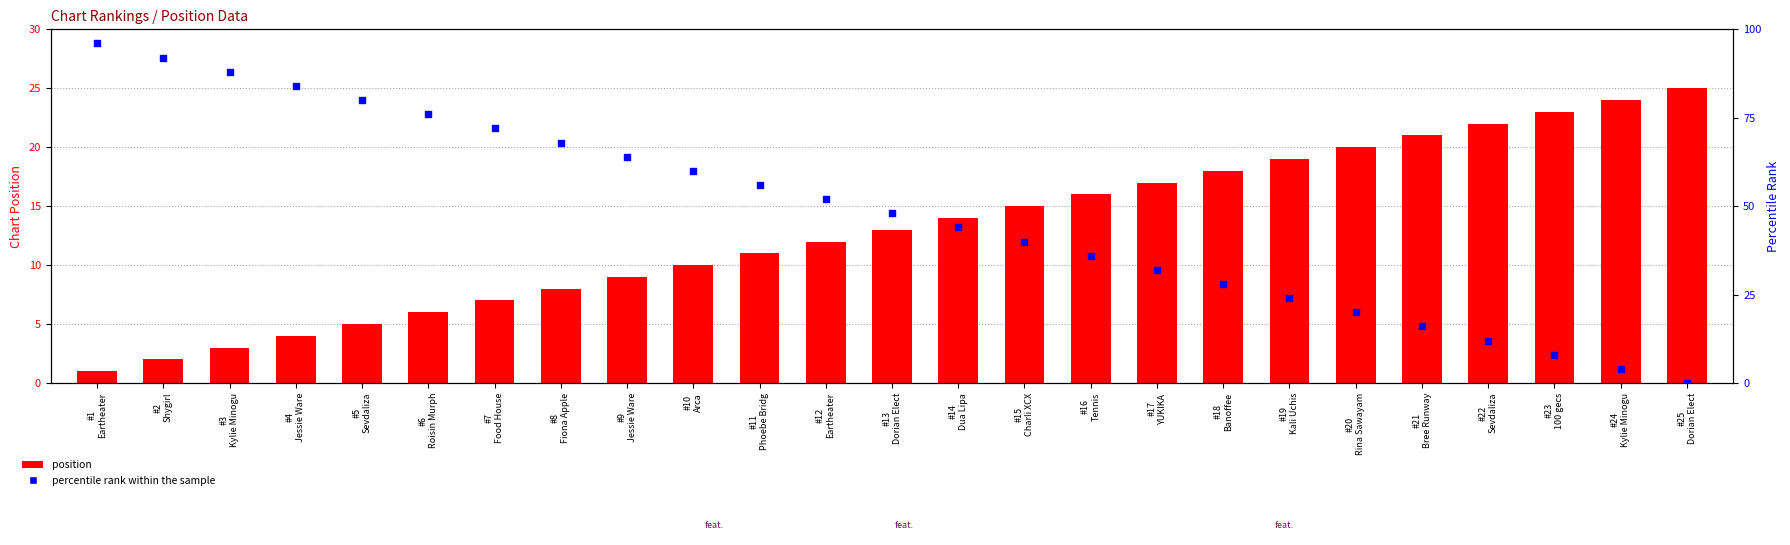

Which series reaches the maximum Y coordinate?

percentile rank within the sample